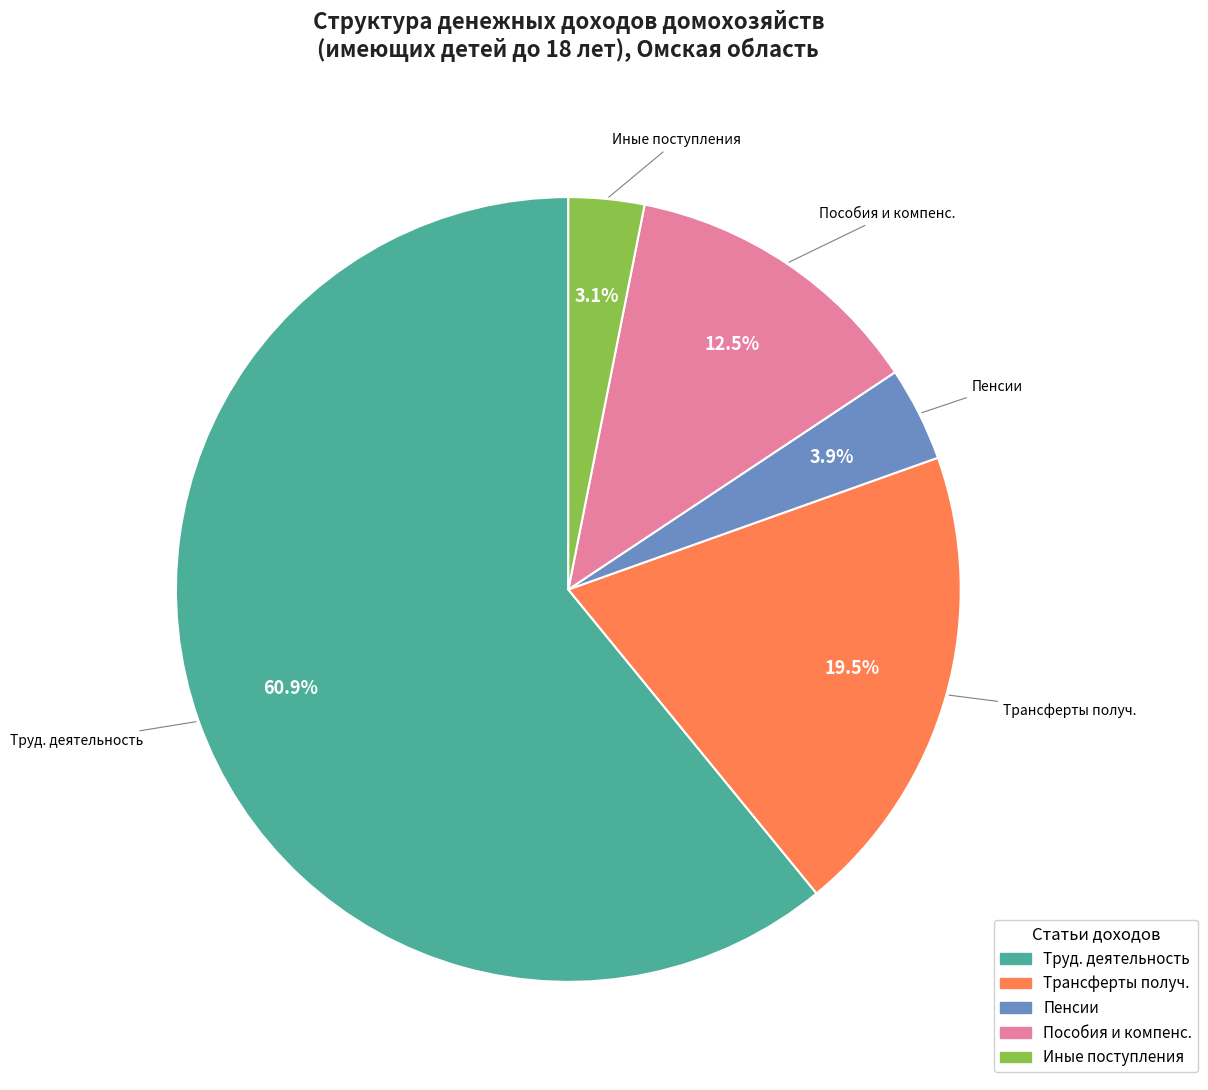

Is there a majority slice in this chart?

Yes